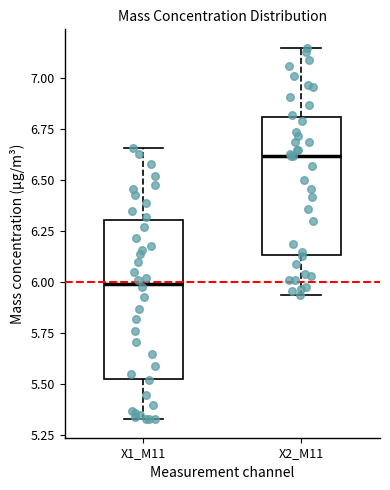

Reading left to right, transcribe this box plot: for each box, give where its median line is, the range the box spans, and where its two whiskers end, as read against the y-axis. The values are not printed on the chart, so give them approximately, as read against the axis.

X1_M11: median 6.00, box 5.55 to 6.30, whiskers 5.35 to 6.65
X2_M11: median 6.60, box 6.15 to 6.80, whiskers 5.95 to 7.15